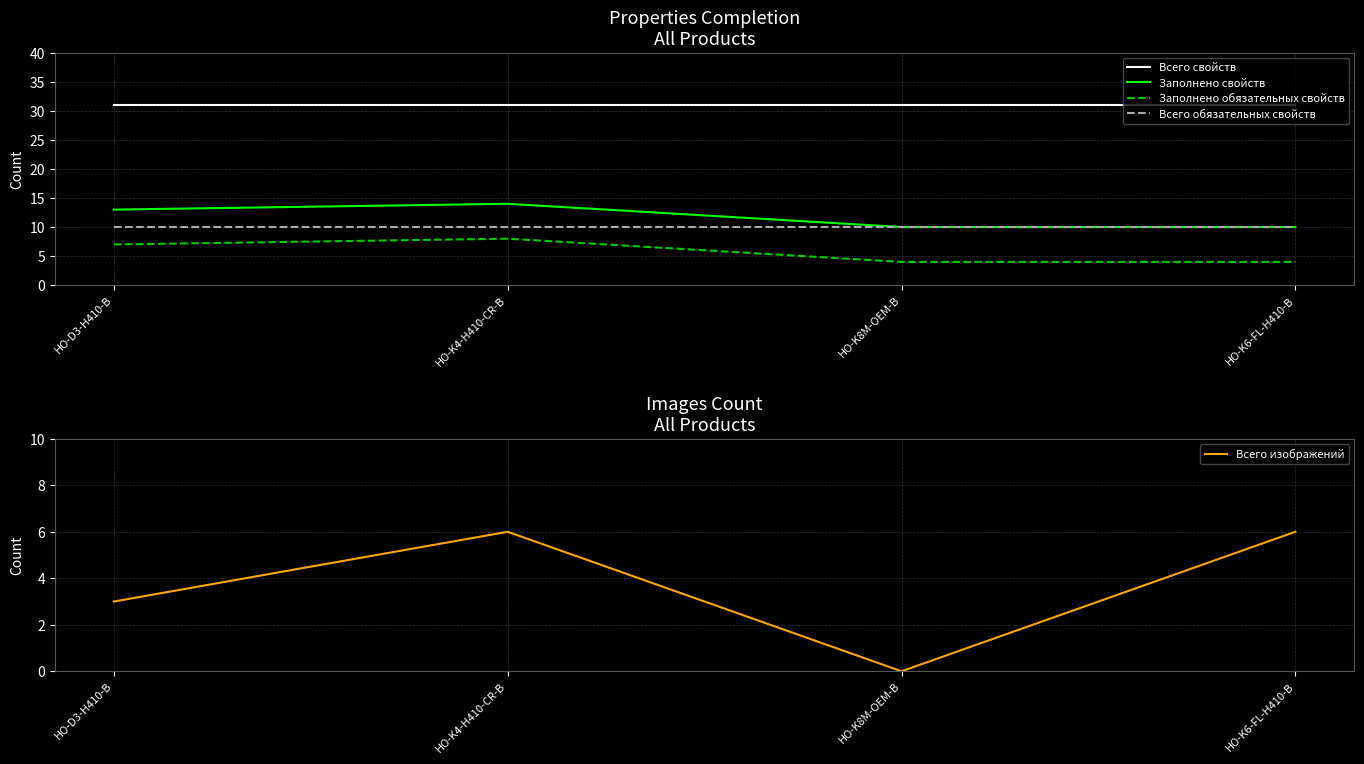

Rank the categories by Всего свойств value from lowest to highest.

HO-D3-H410-B, HO-K4-H410-CR-B, HO-K8M-OEM-B, HO-K6-FL-H410-B